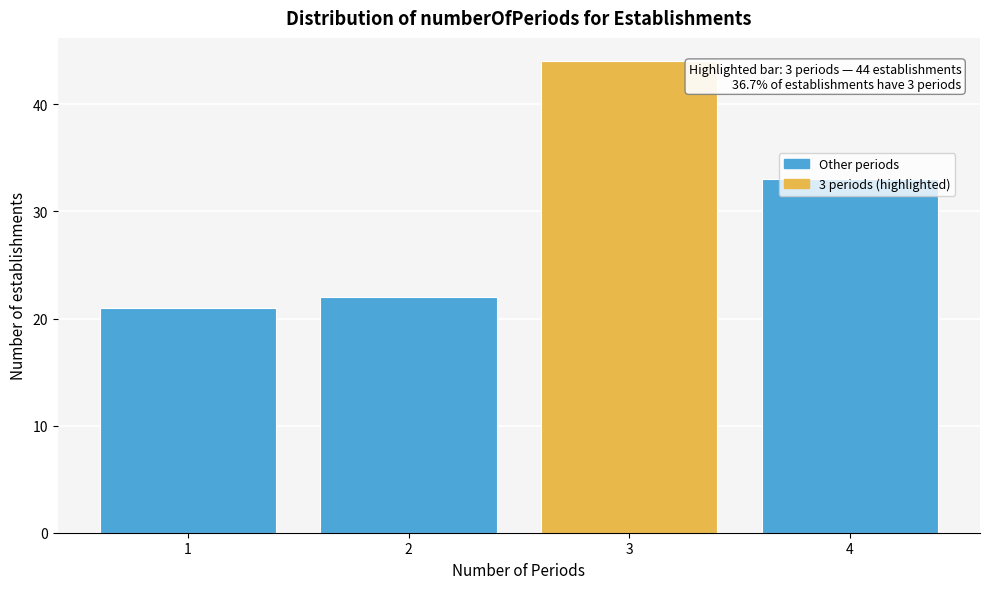

True or false: the data shows 22 at 2.

True